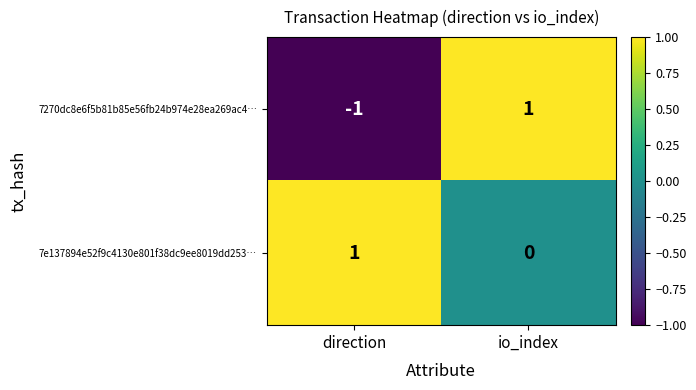

Reading right to left, transcribe all the data shown in this chart.

7270dc8e6f5b81b85e56fb24b974e28ea269ac4…: 1	-1
7e137894e52f9c4130e801f38dc9ee8019dd253…: 0	1